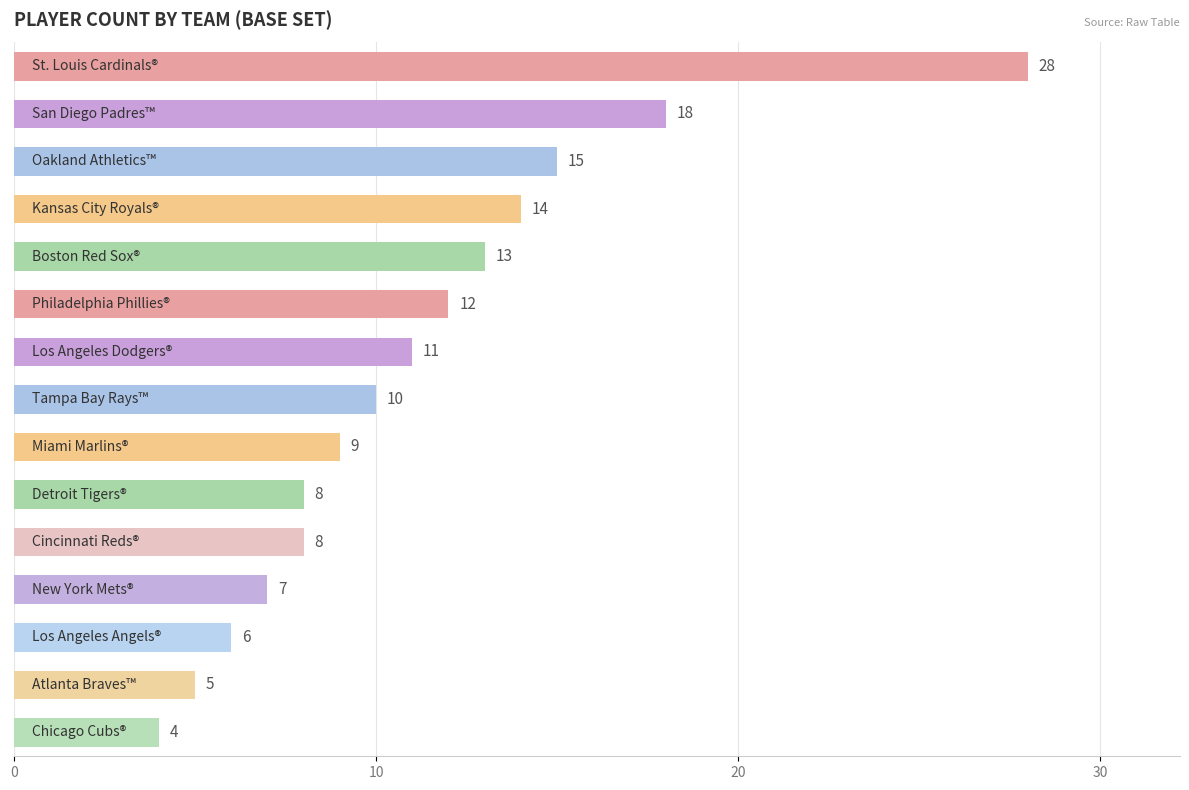

What is the difference between the maximum and second lowest values?

23